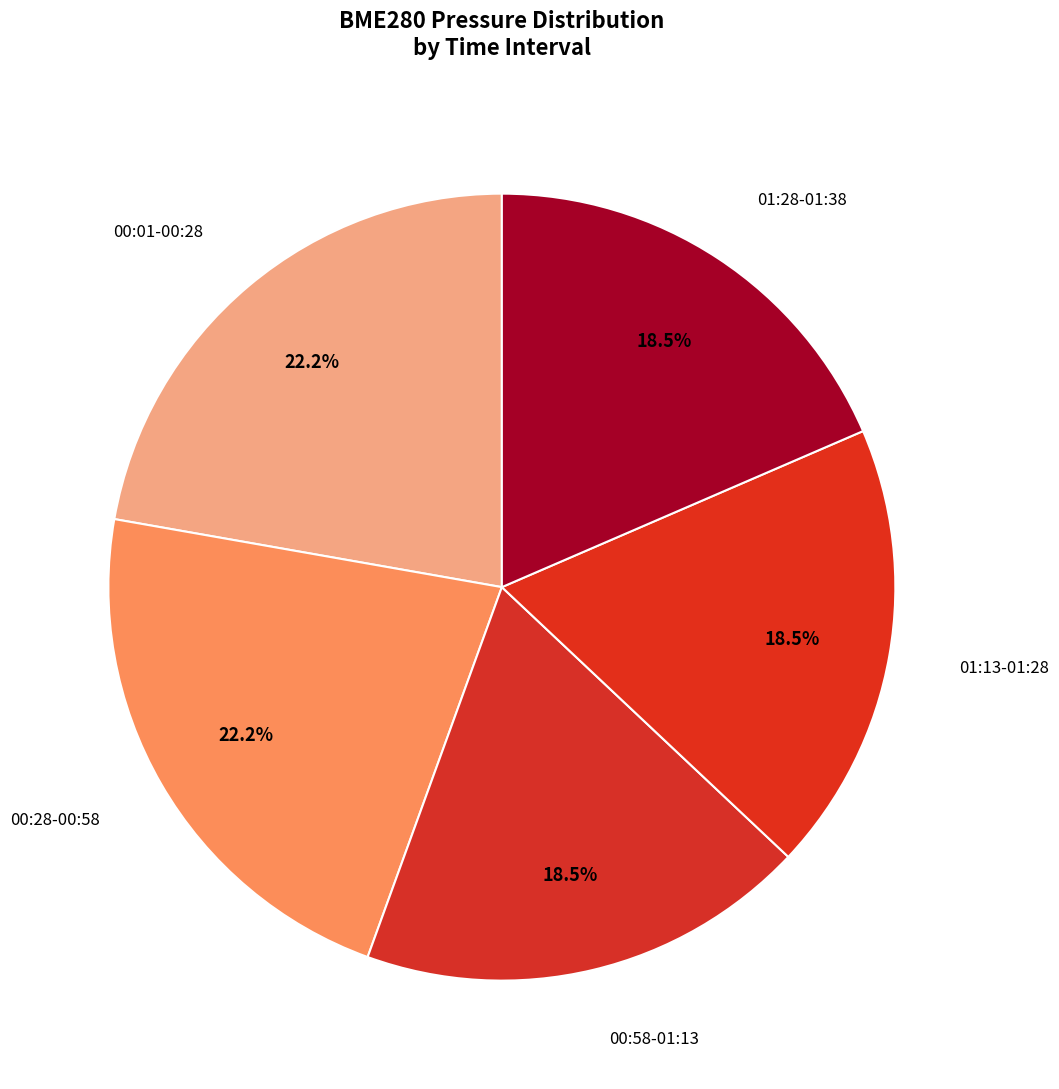

How many segments does this pie chart have?

5